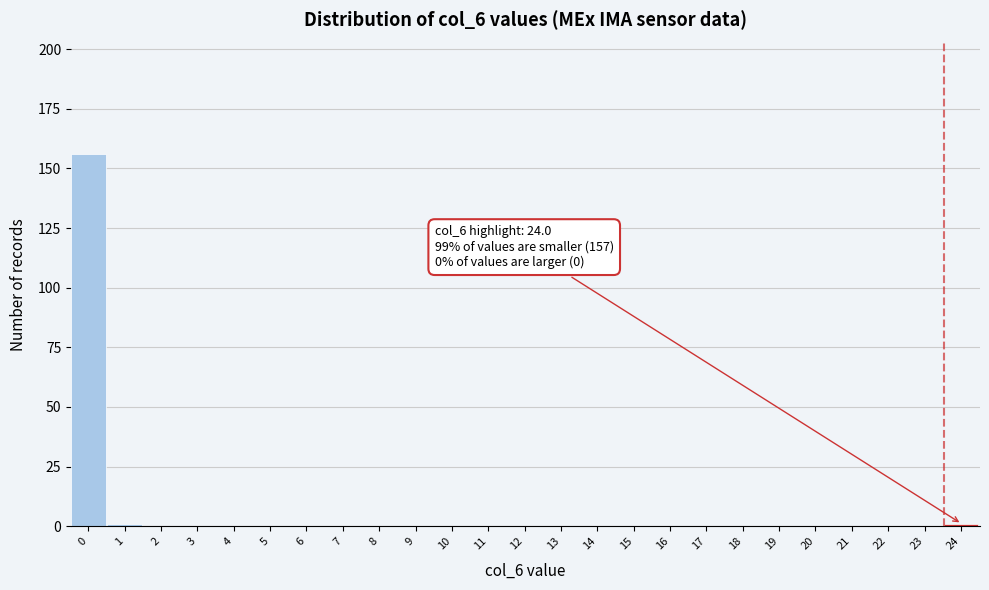

Reading left to right, what are all the values shown in this chart?

0=156	1=1	2=0	3=0	4=0	5=0	6=0	7=0	8=0	9=0	10=0	11=0	12=0	13=0	14=0	15=0	16=0	17=0	18=0	19=0	20=0	21=0	22=0	23=0	24=1